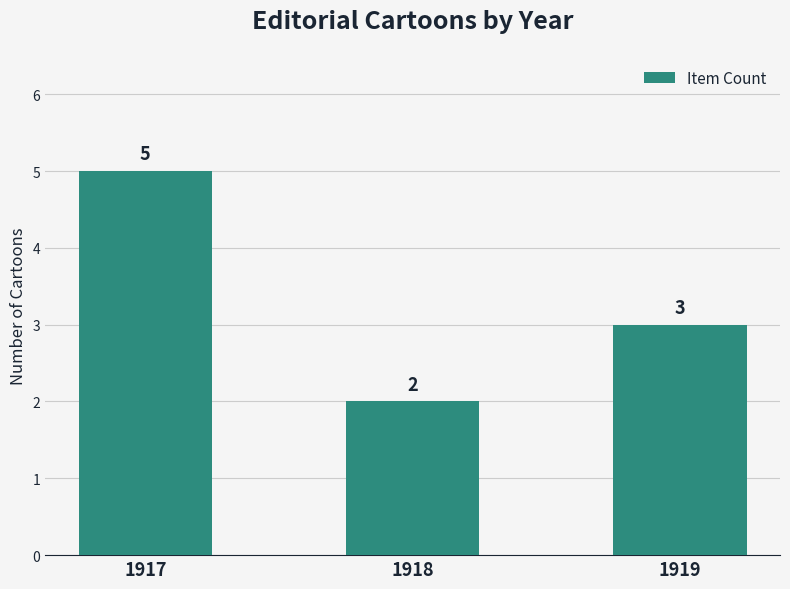

What is the sum of the values at 1919 and 1917?

8